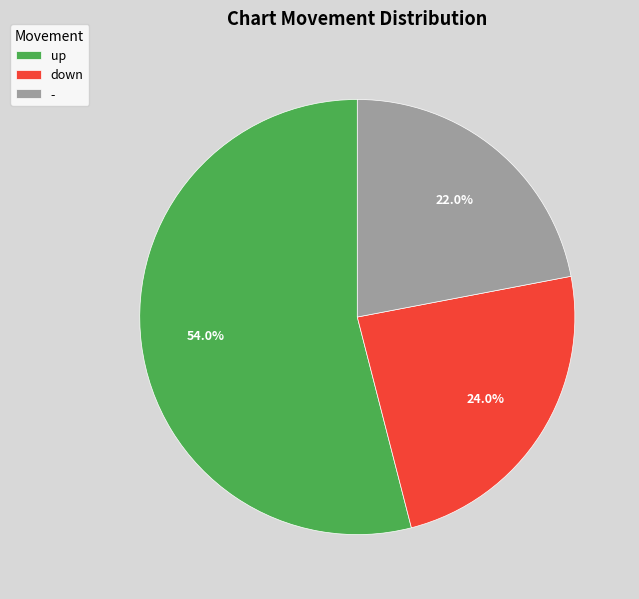

How many segments does this pie chart have?

3